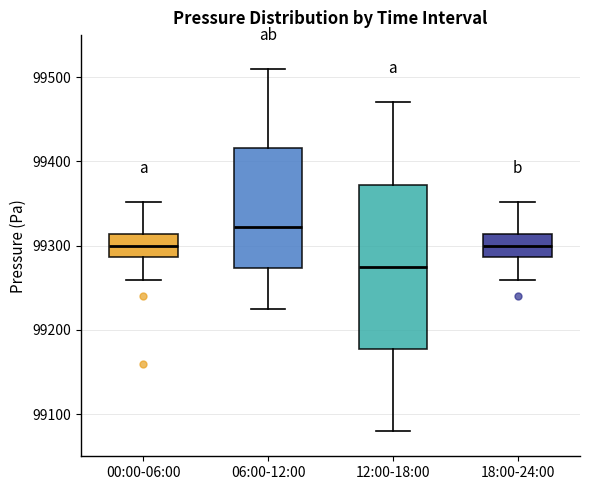

Where is the upper edge of the box for 00:00-06:00 on the y-axis? The values are not printed on the chart, so give them approximately, as read against the axis.

99310